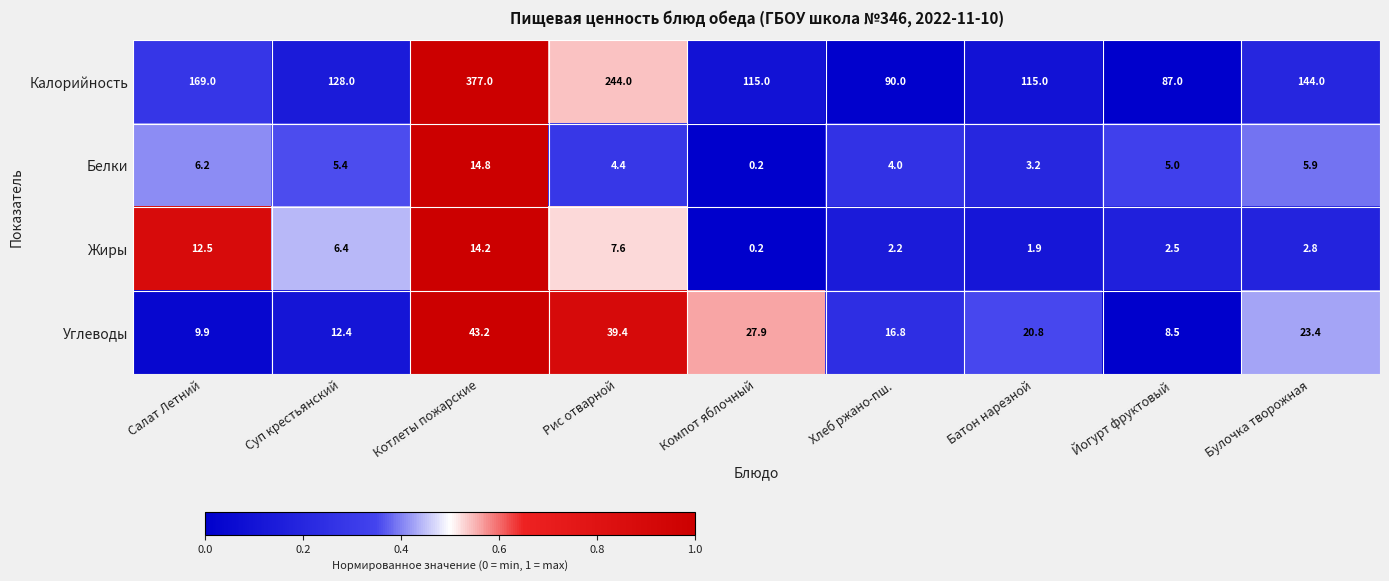

Is it true that Жиры equals 0.2 at Компот яблочный?

True